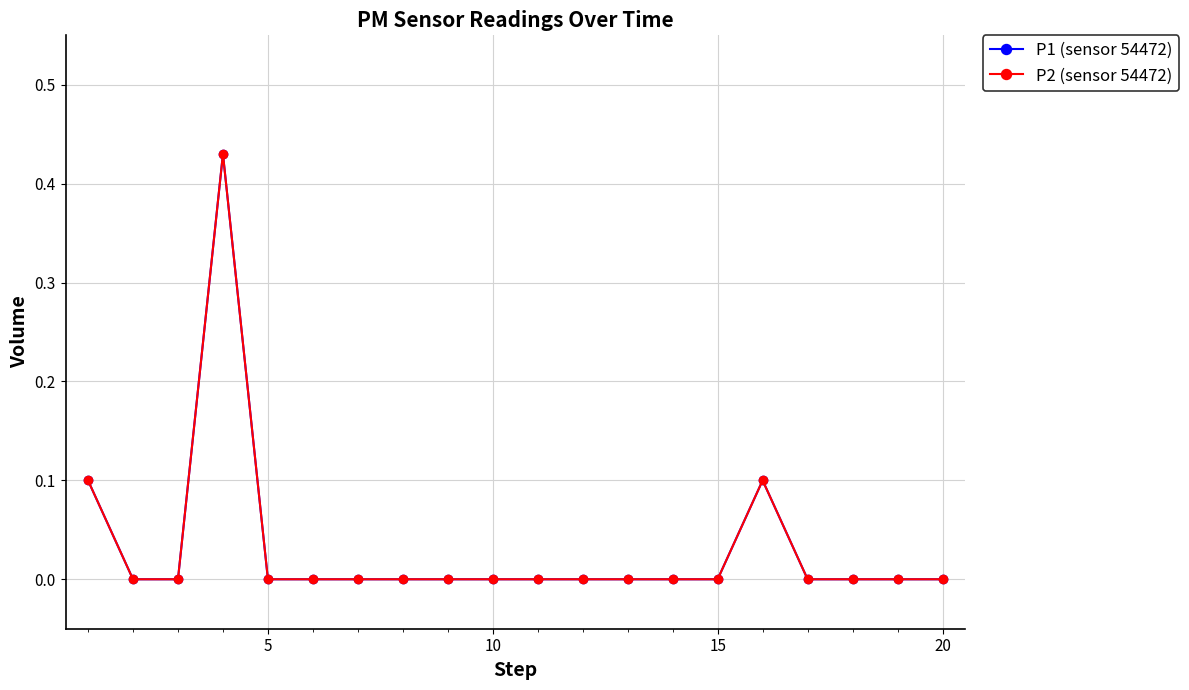

Which series has the largest total across all categories?

P1 (sensor 54472)